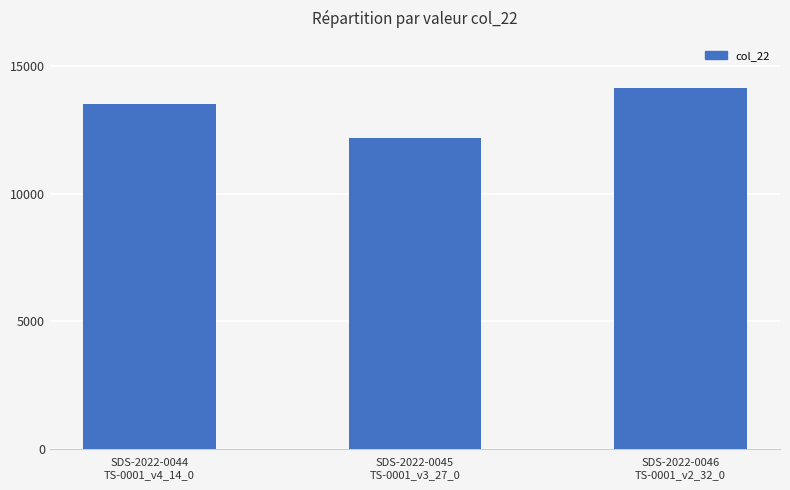

What value does the data have at SDS-2022-0046
TS-0001_v2_32_0, to the nearest 50?

14150